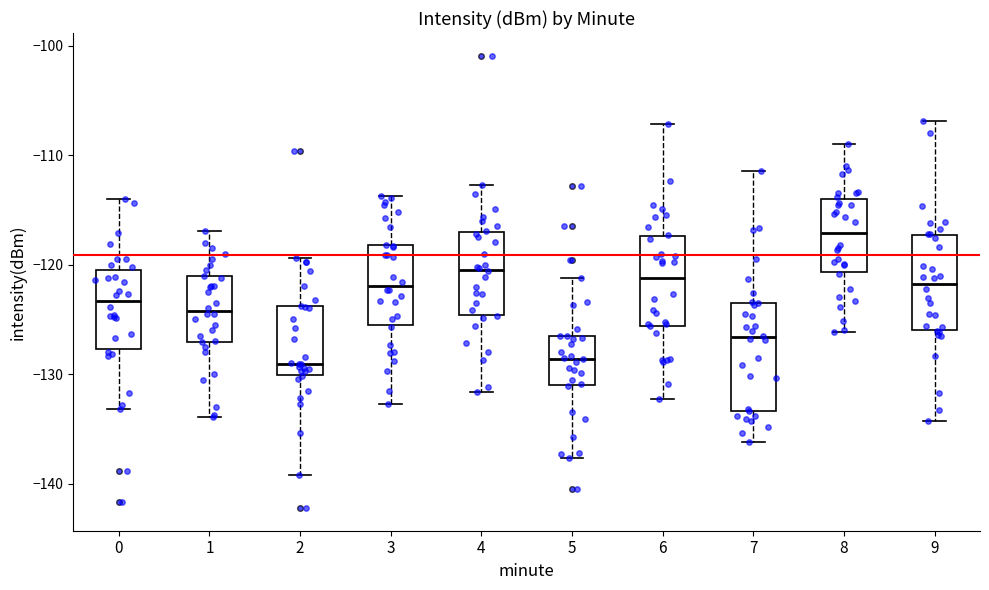

Where is the lower edge of the box at x = 0 on the y-axis? The values are not printed on the chart, so give them approximately, as read against the axis.

-128